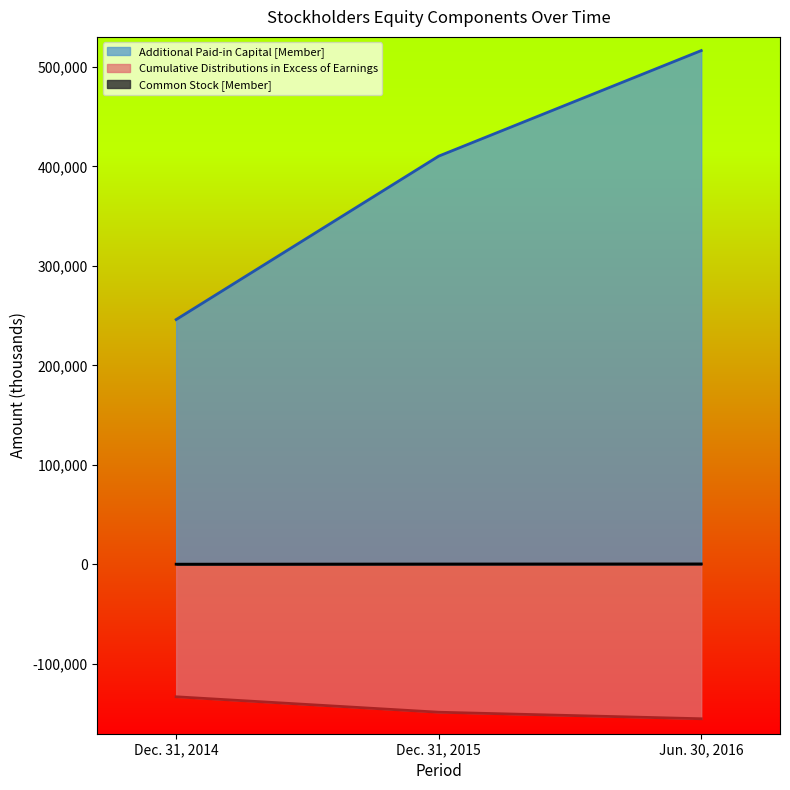

Reading right to left, list all the values displayed in this chart.

Common Stock [Member]: Jun. 30, 2016=575	Dec. 31, 2015=477	Dec. 31, 2014=313
Additional Paid-in Capital [Member]: Jun. 30, 2016=516243	Dec. 31, 2015=410217	Dec. 31, 2014=246041
Cumulative Distributions in Excess of Earnings: Jun. 30, 2016=-154964	Dec. 31, 2015=-148406	Dec. 31, 2014=-132892